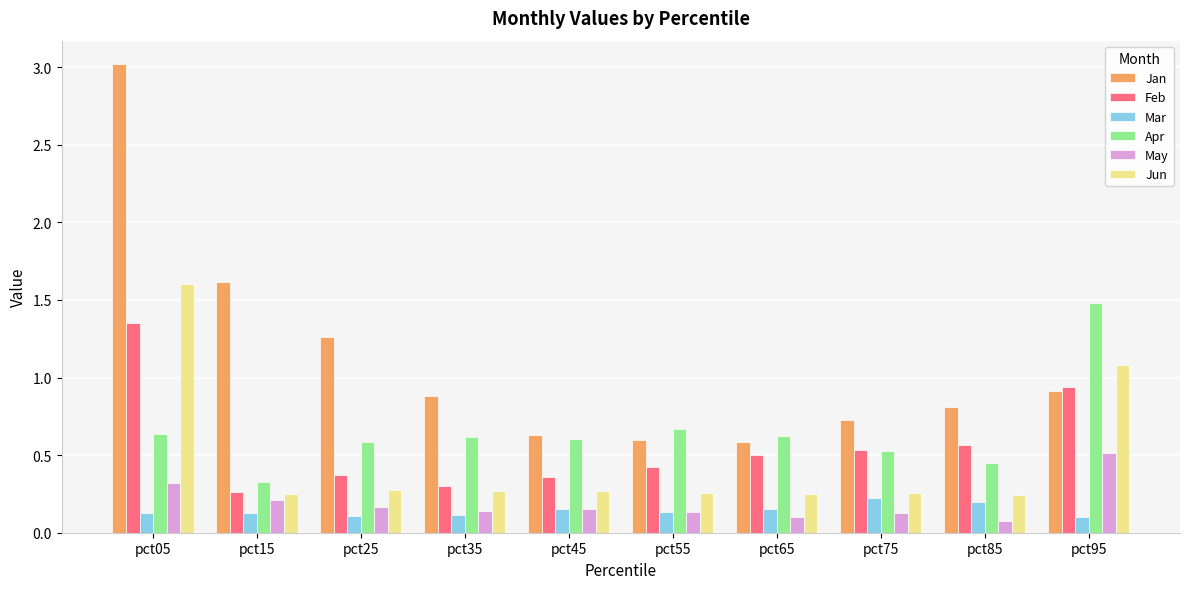

Rank the series at pct65 from lowest to highest value.

May, Mar, Jun, Feb, Jan, Apr